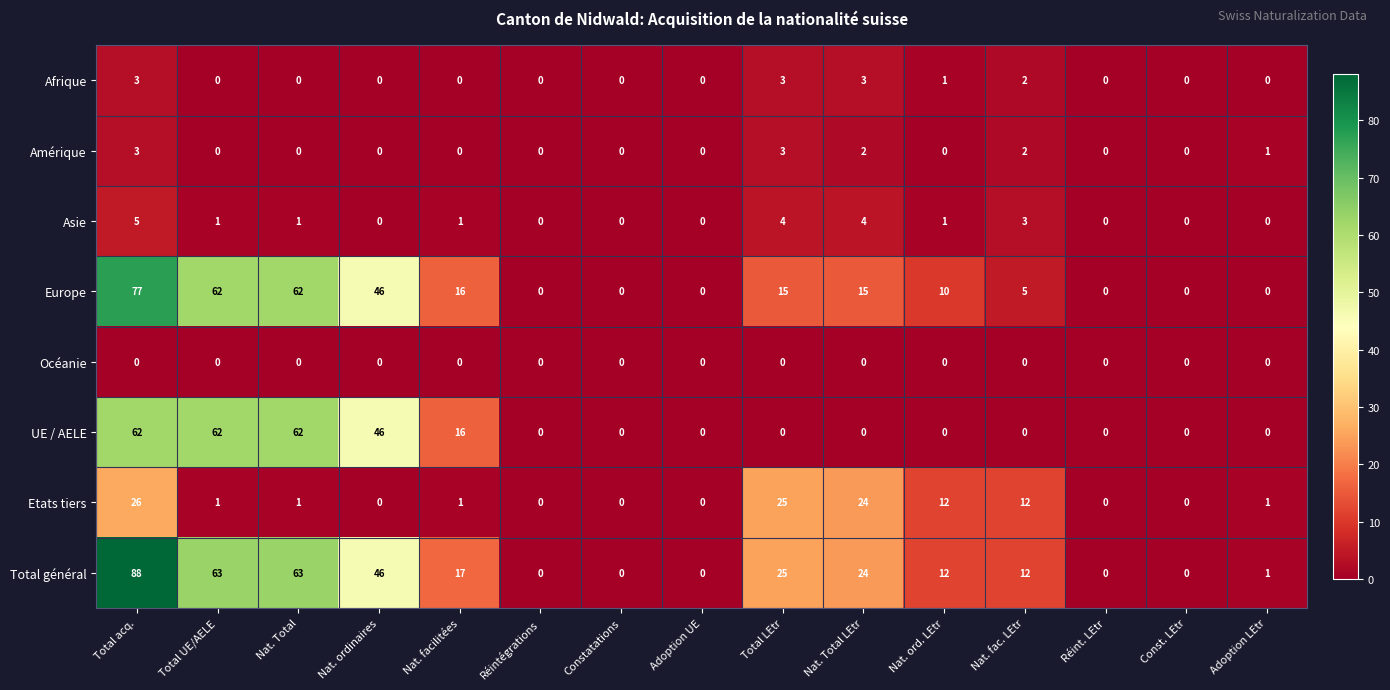

What is the maximum value for Amérique?

3